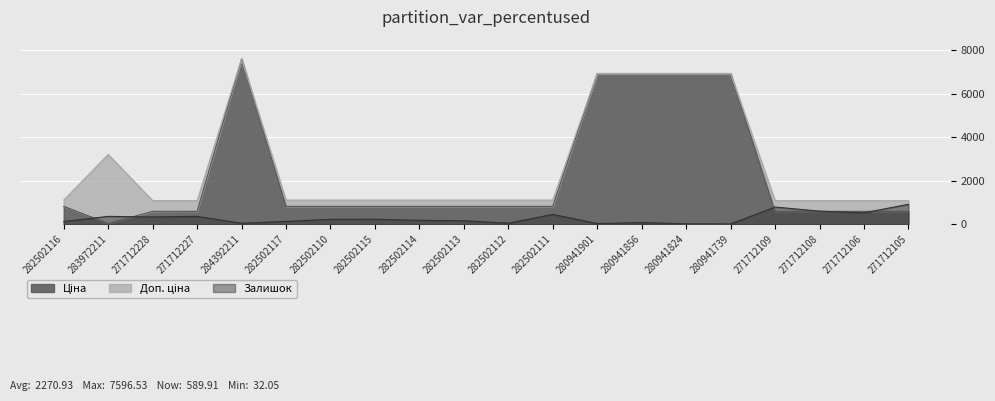

What position from the left is 283972211?

2